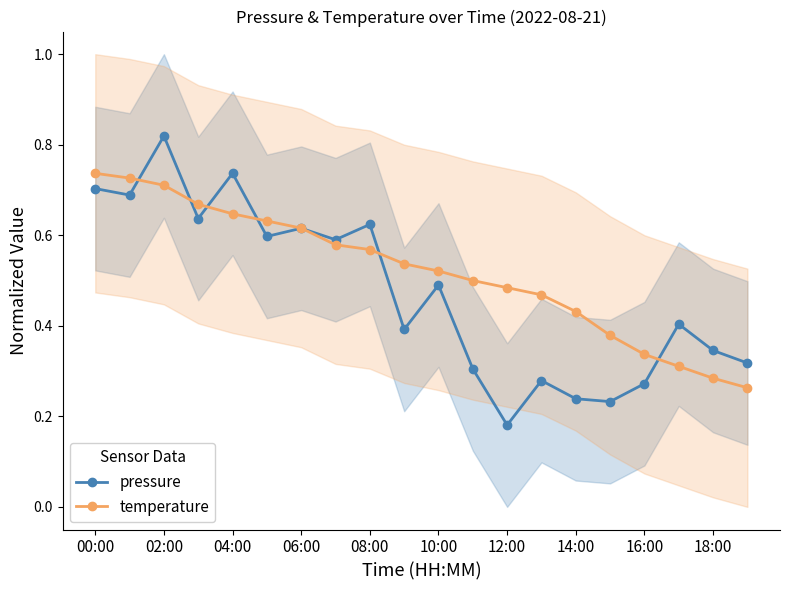

What is the difference between the highest and lowest values at 11?

0.2